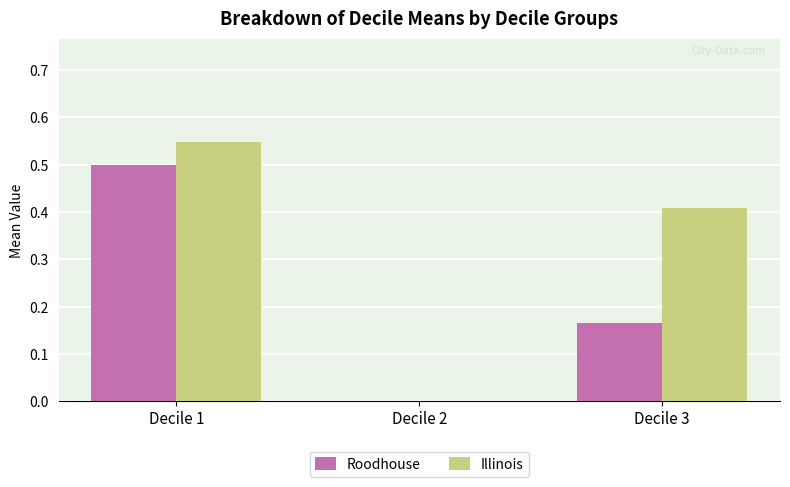

Which series changed the most between Decile 1 and Decile 3?

Roodhouse